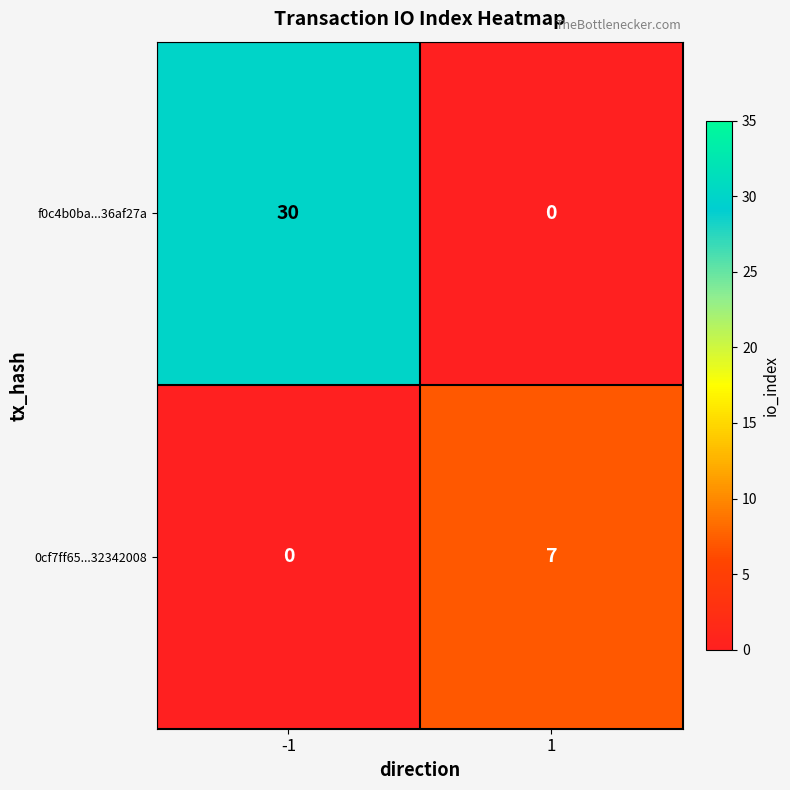

What is the sum of all f0c4b0ba...36af27a values?

30